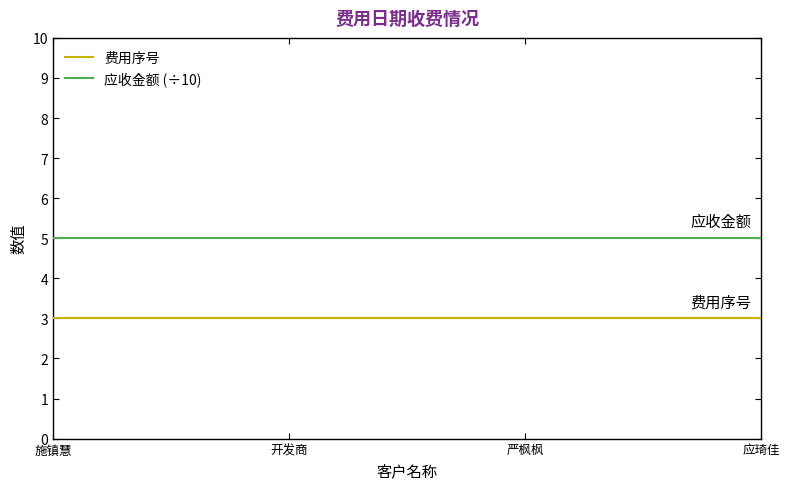

What is the smallest value displayed?

3